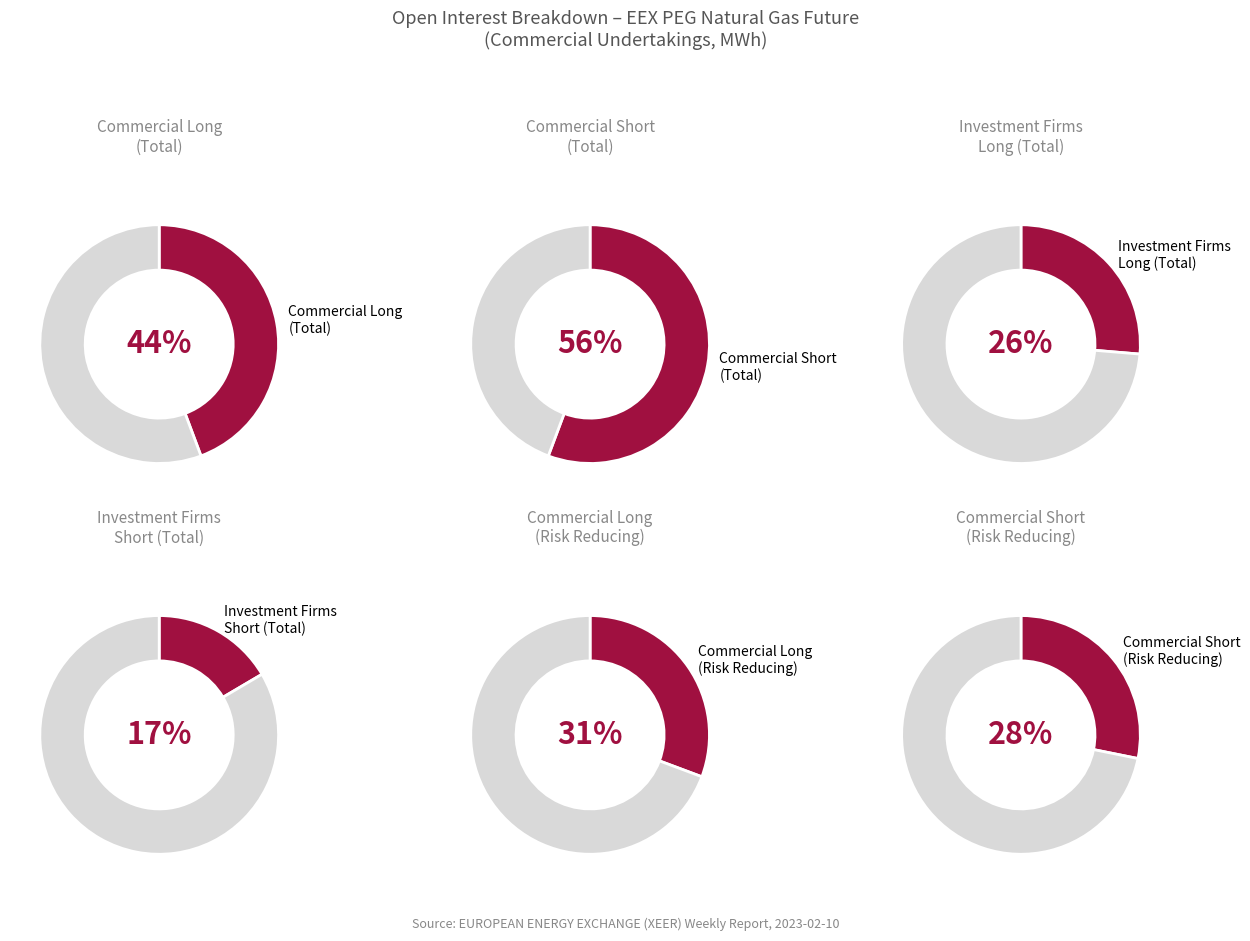

Rank the series by their average value, from highest to lowest.

Short, Long